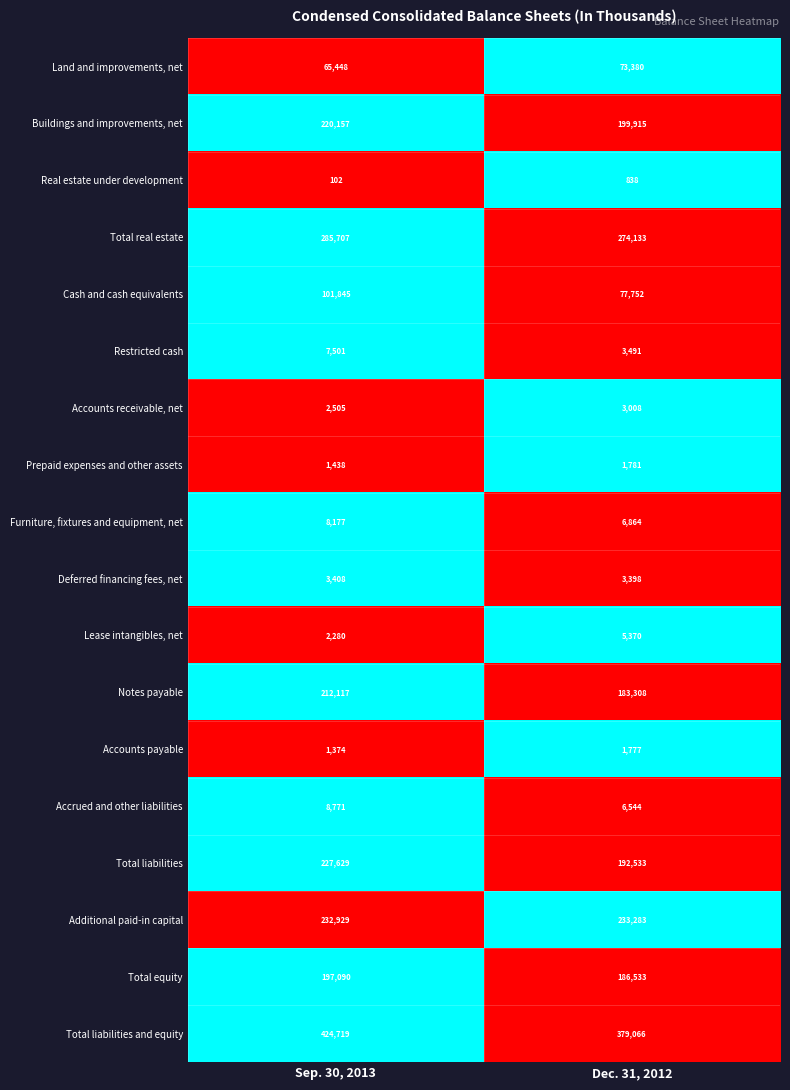

Rank the series at Dec. 31, 2012 from highest to lowest value.

Total liabilities and equity, Total real estate, Additional paid-in capital, Buildings and improvements, net, Total liabilities, Total equity, Notes payable, Cash and cash equivalents, Land and improvements, net, Furniture, fixtures and equipment, net, Accrued and other liabilities, Lease intangibles, net, Restricted cash, Deferred financing fees, net, Accounts receivable, net, Prepaid expenses and other assets, Accounts payable, Real estate under development